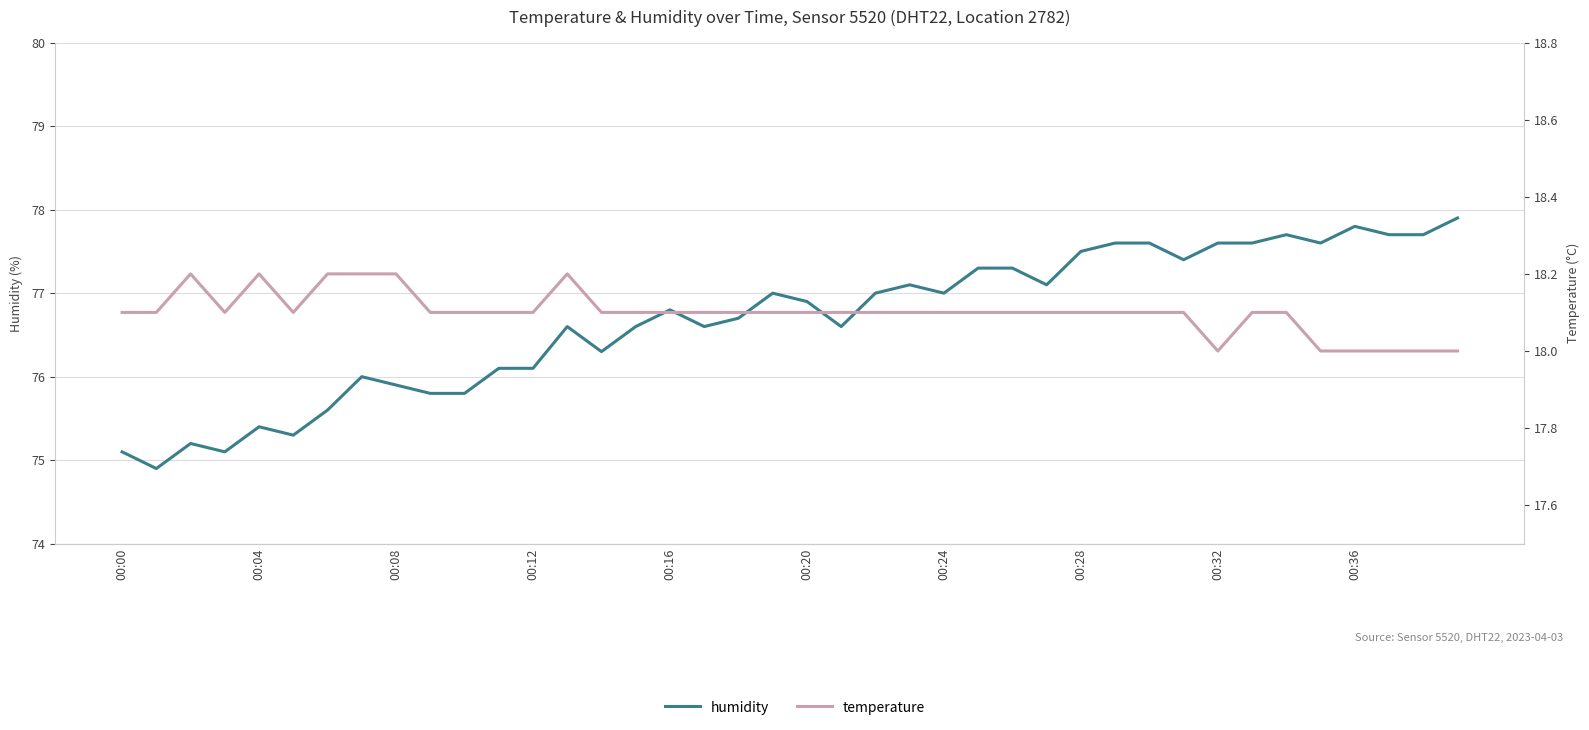

True or false: humidity and temperature cross at least once.

False